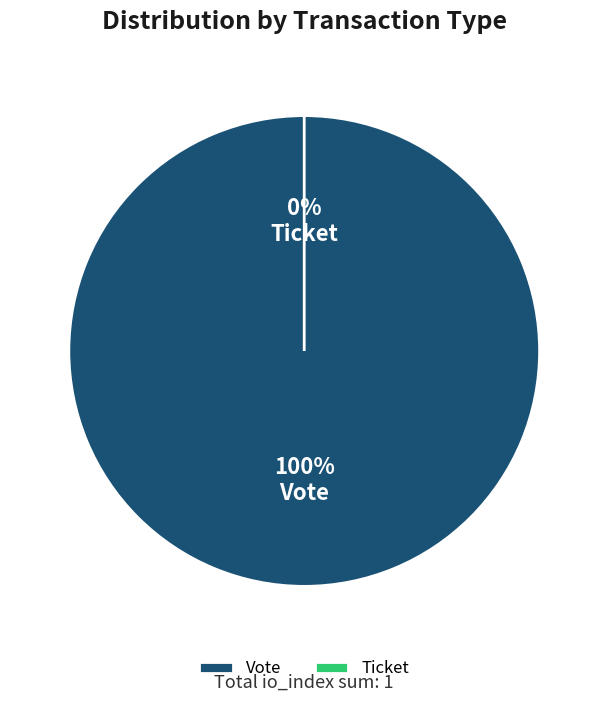

Which has a higher value, Ticket or Vote?

Vote